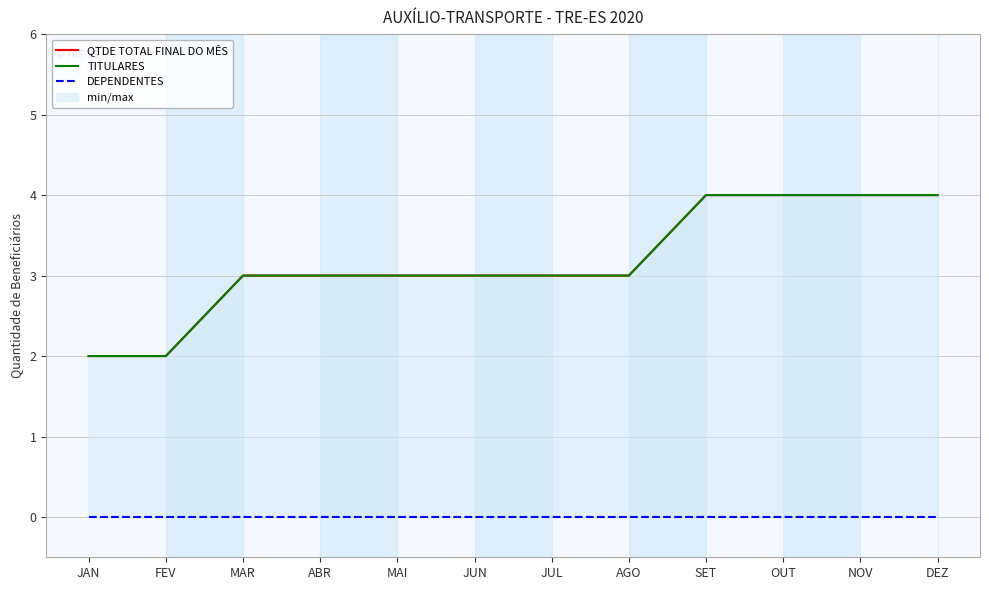

What is the label of the 4th point from the left?

ABR